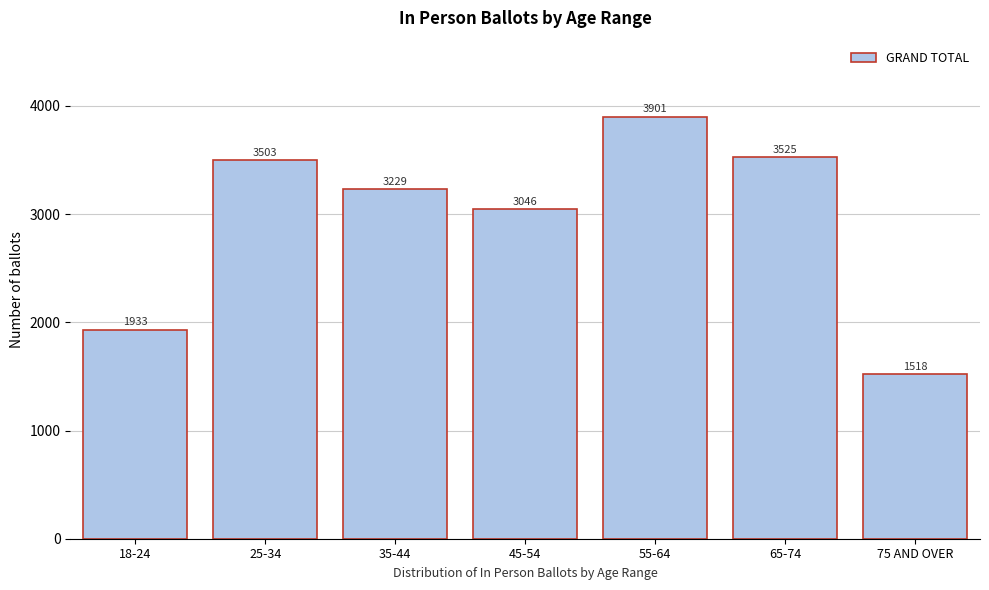

Reading left to right, list all the values displayed in this chart.

18-24=1933	25-34=3503	35-44=3229	45-54=3046	55-64=3901	65-74=3525	75 AND OVER=1518